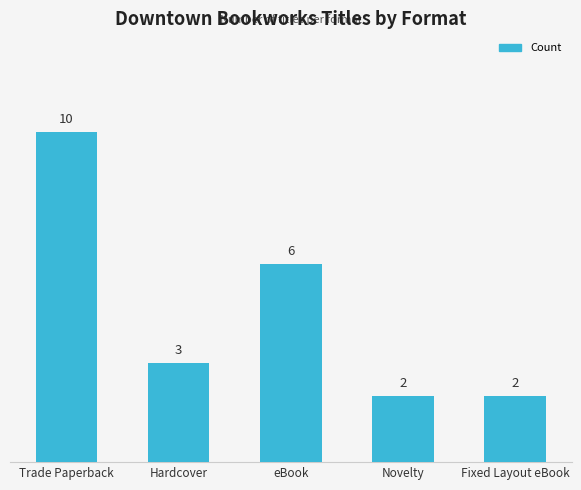

Which label corresponds to the largest value in the chart?

Trade Paperback